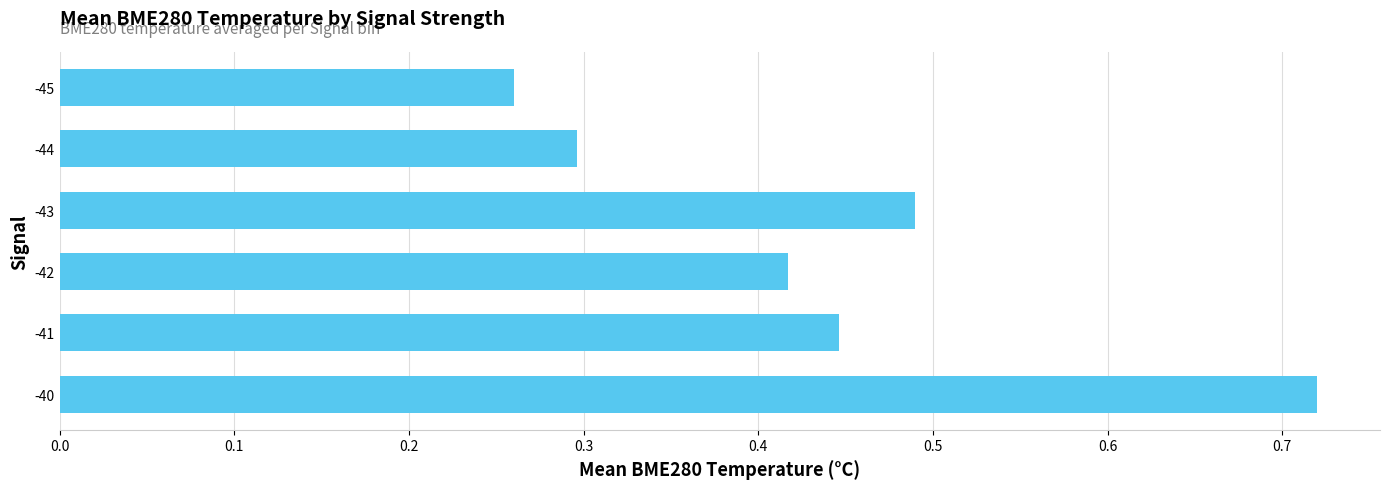

The chart shows a value of 0.1 at -44. True or false?

False